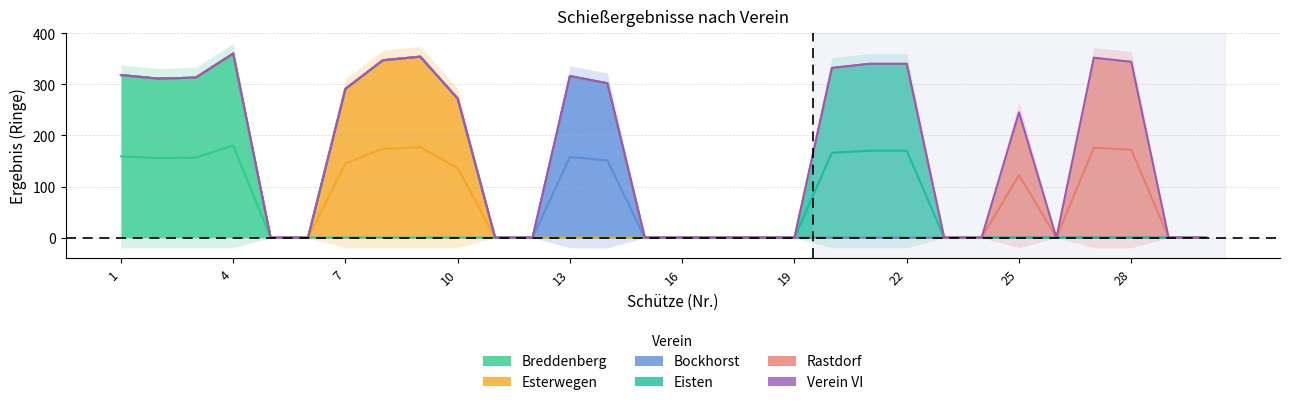

How many lines are shown in the chart?

6